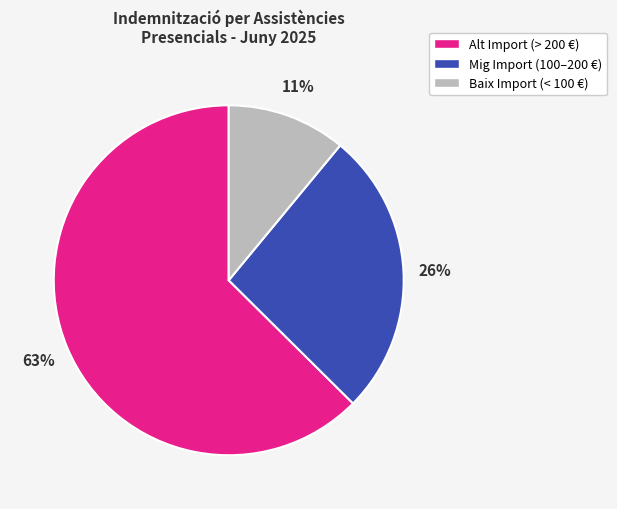

To the nearest percent, what is the average slice percentage?

33%